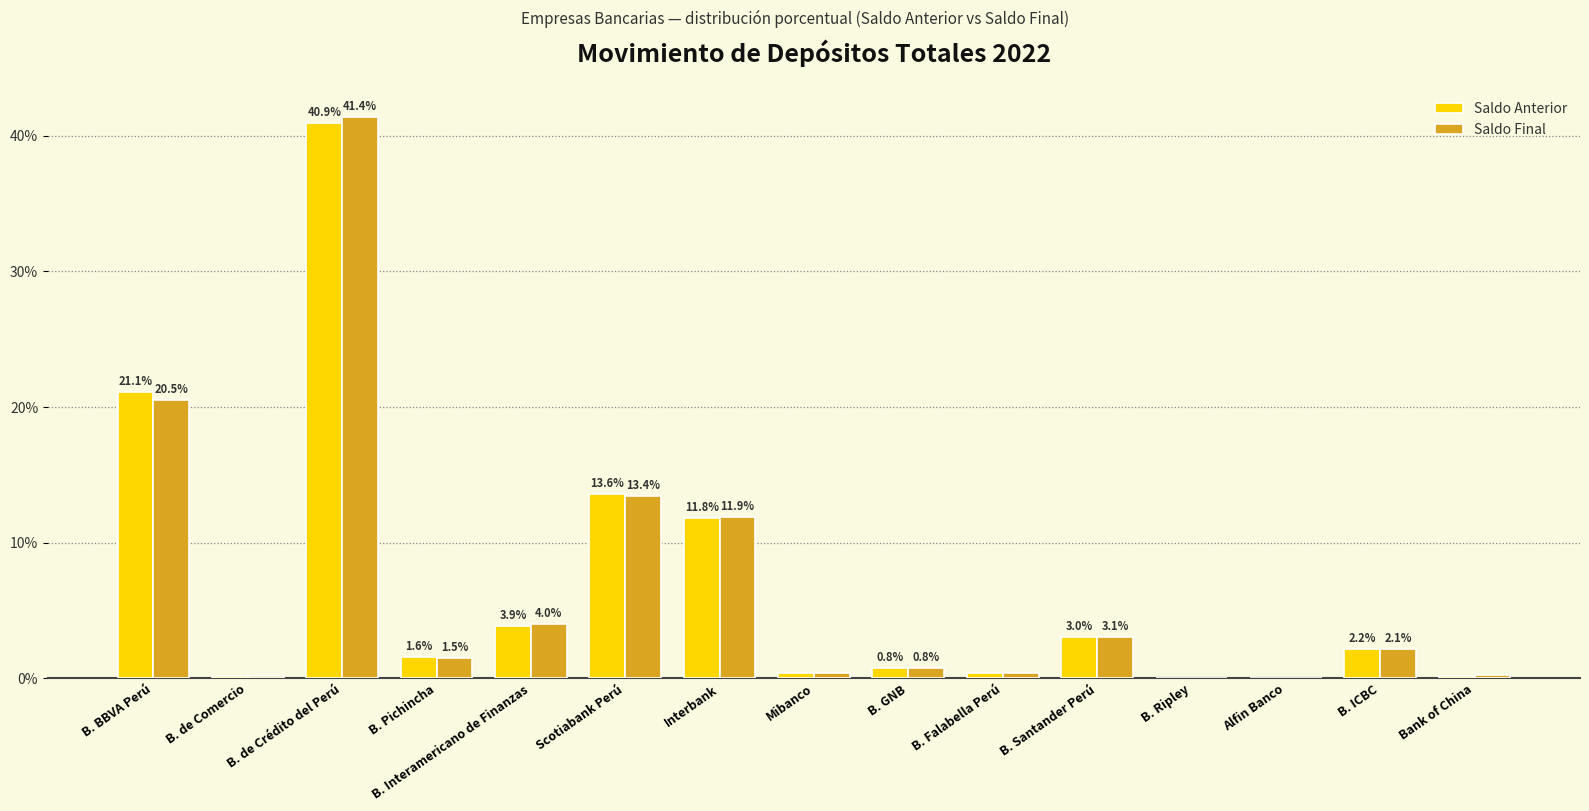

Which category has the highest value across all series?

B. de Crédito del Perú